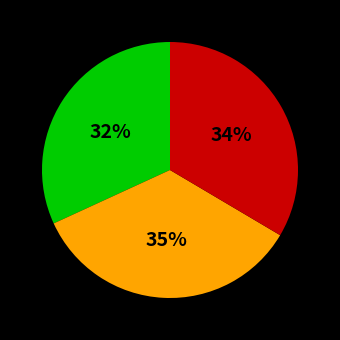

To the nearest percent, what is the difference between the largest and smallest slice percentages?

3%